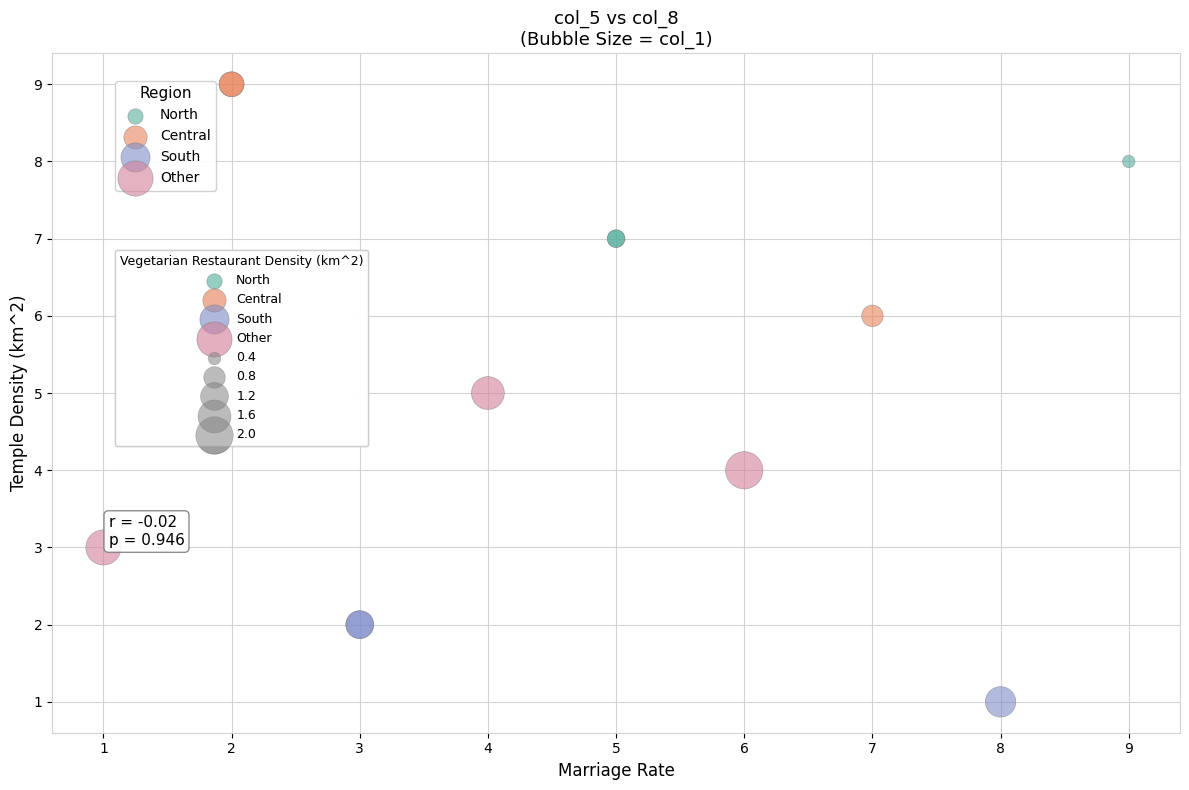

Which series has the largest Y range (max minus min)?

Central